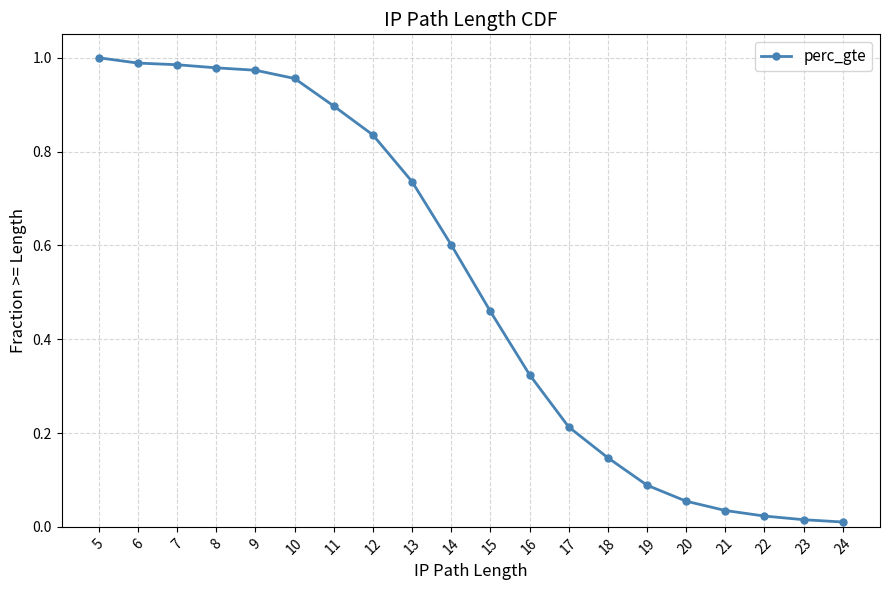

At which category does the chart reach its peak across all series?

5